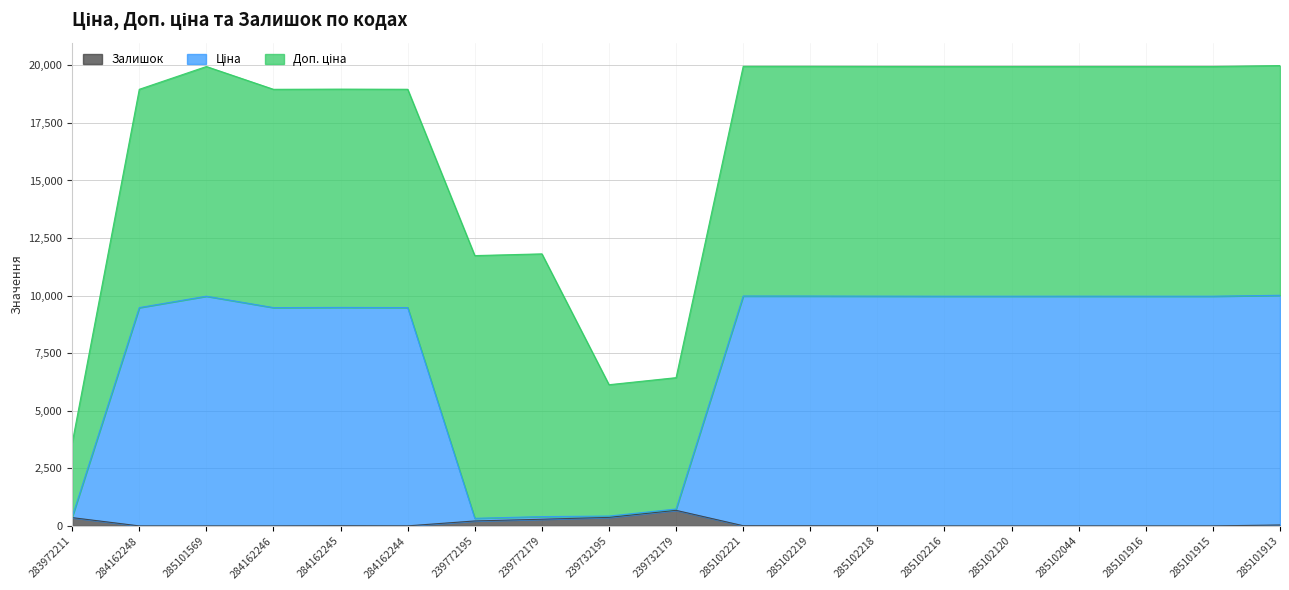

What is the maximum value for Залишок?

676.0